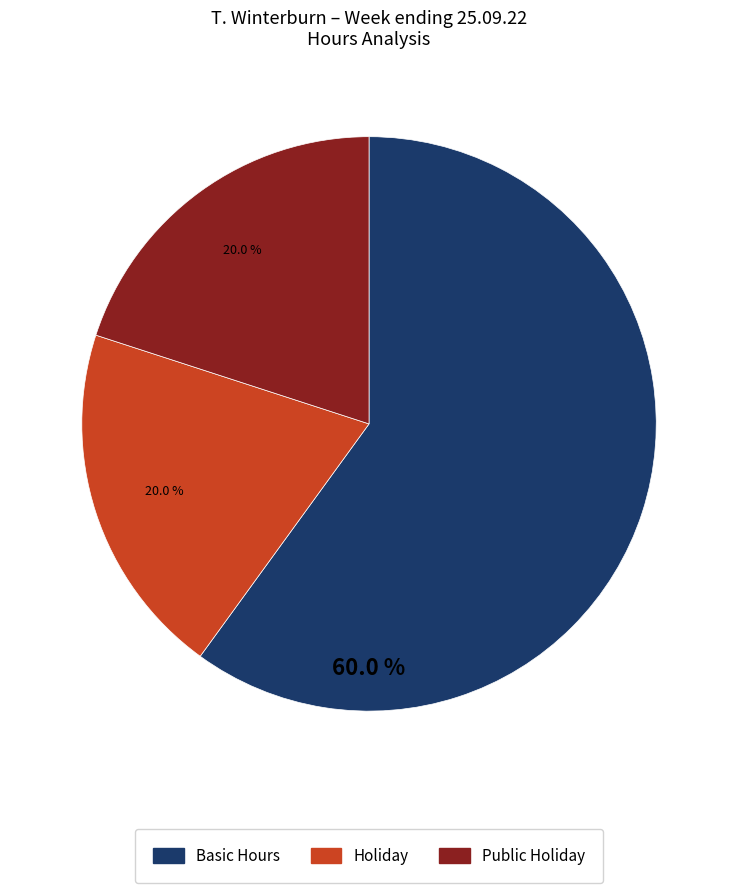

How many slices are in this pie chart?

3